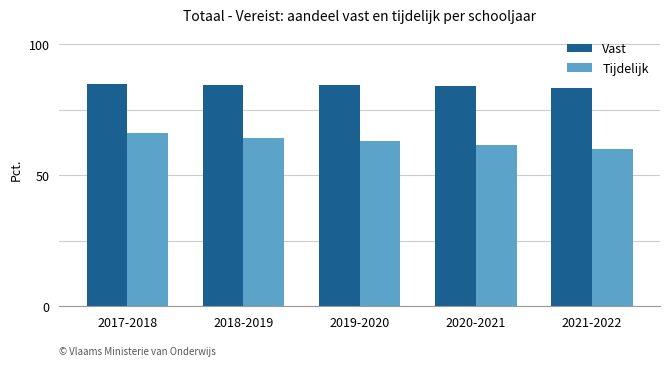

What is the difference between the second highest and minimum values in the Tijdelijk series?

4.4